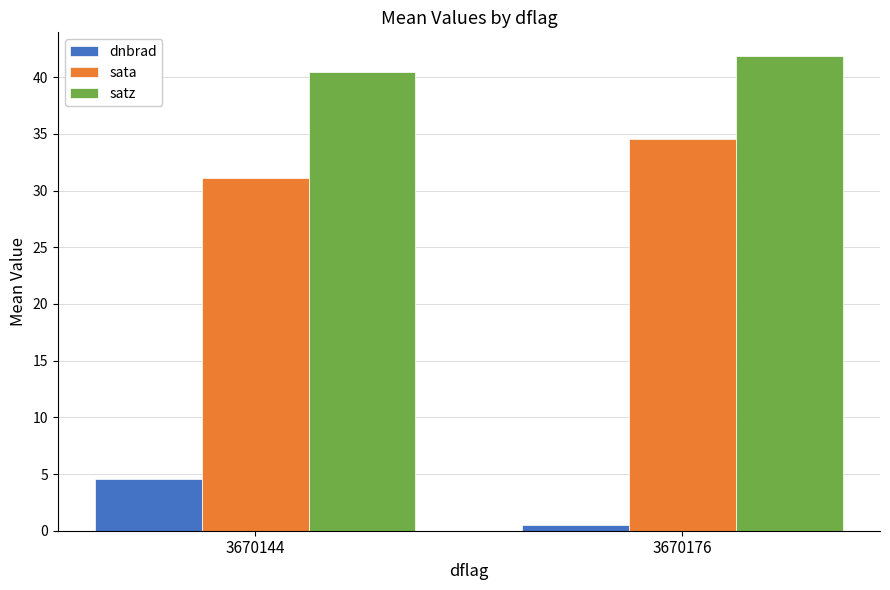

At which label is dnbrad closest to 2?

3670176